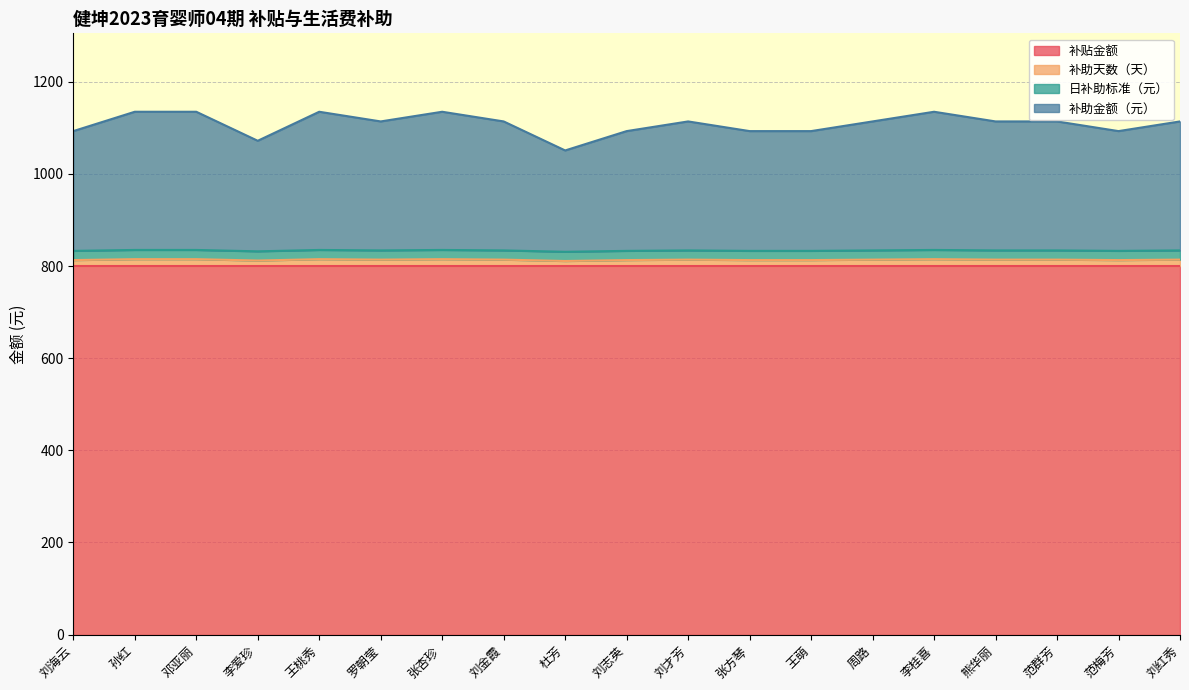

What is the lowest value of the 补贴金额 series?

800